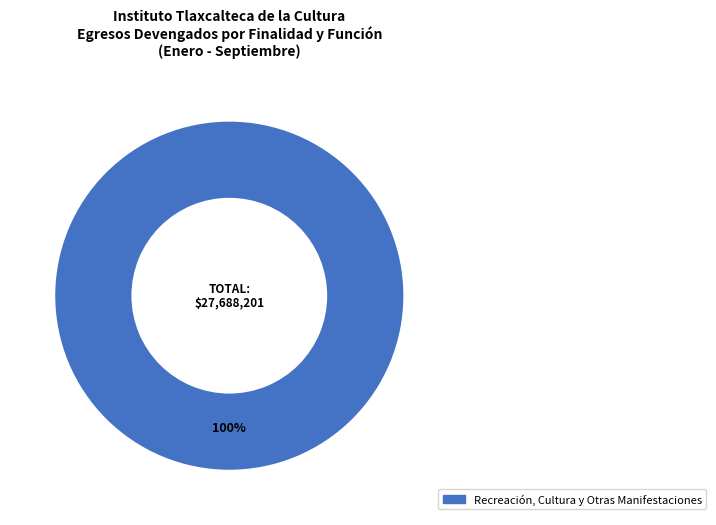

Does any single category account for the majority?

Yes